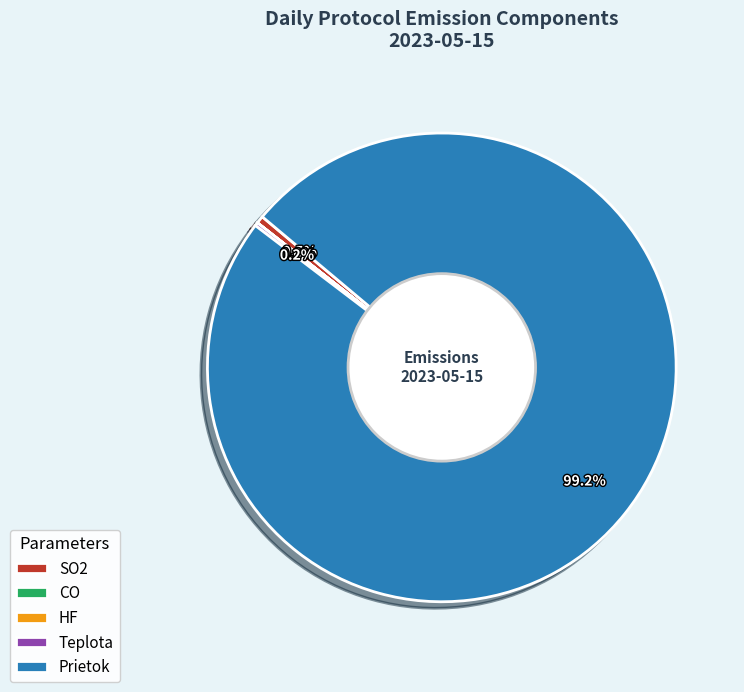

Which category accounts for the majority?

Prietok